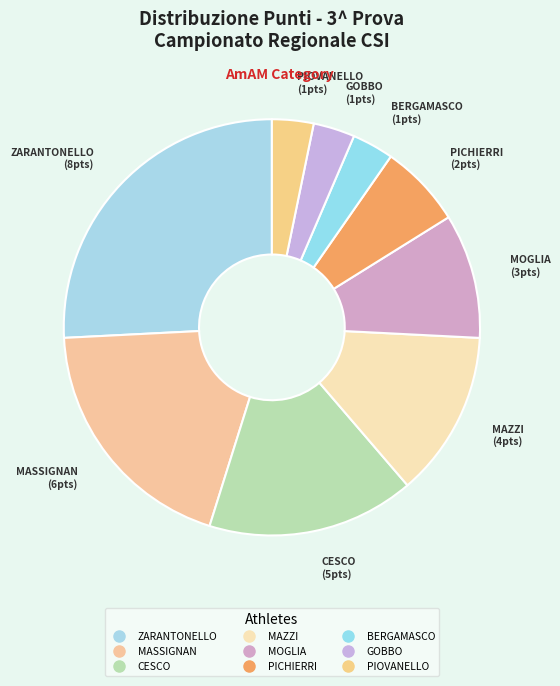

Count the number of slices in the pie.

9